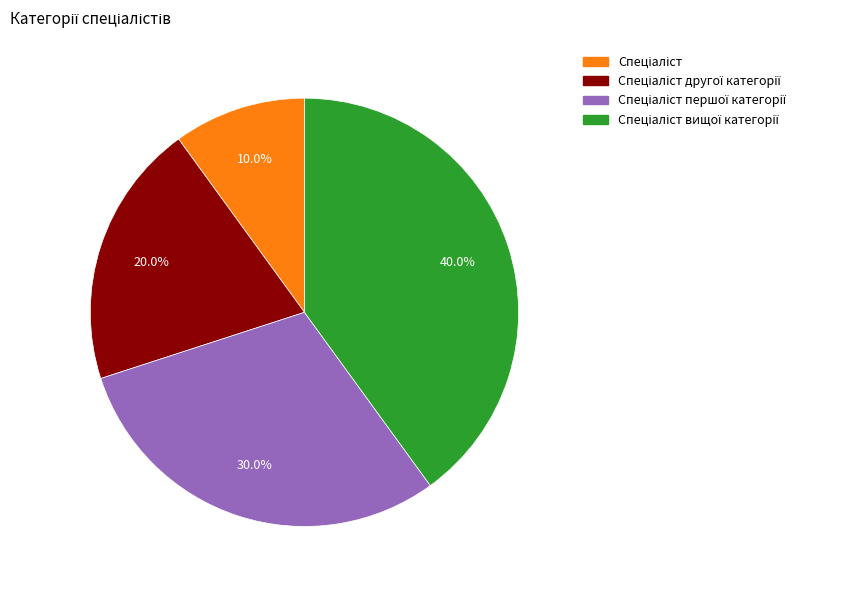

Does any single category account for the majority?

No